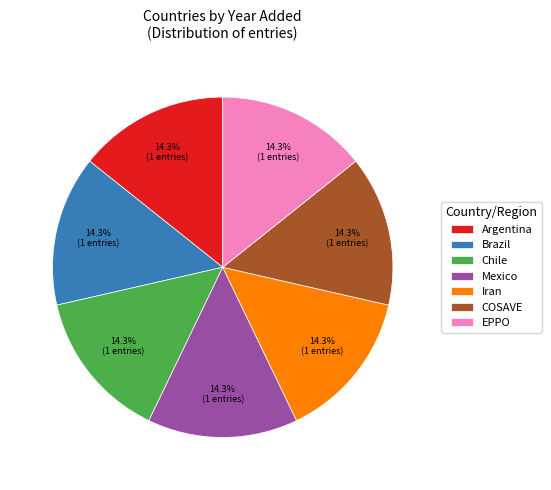

To the nearest percent, what percentage of the pie is Chile?

14%